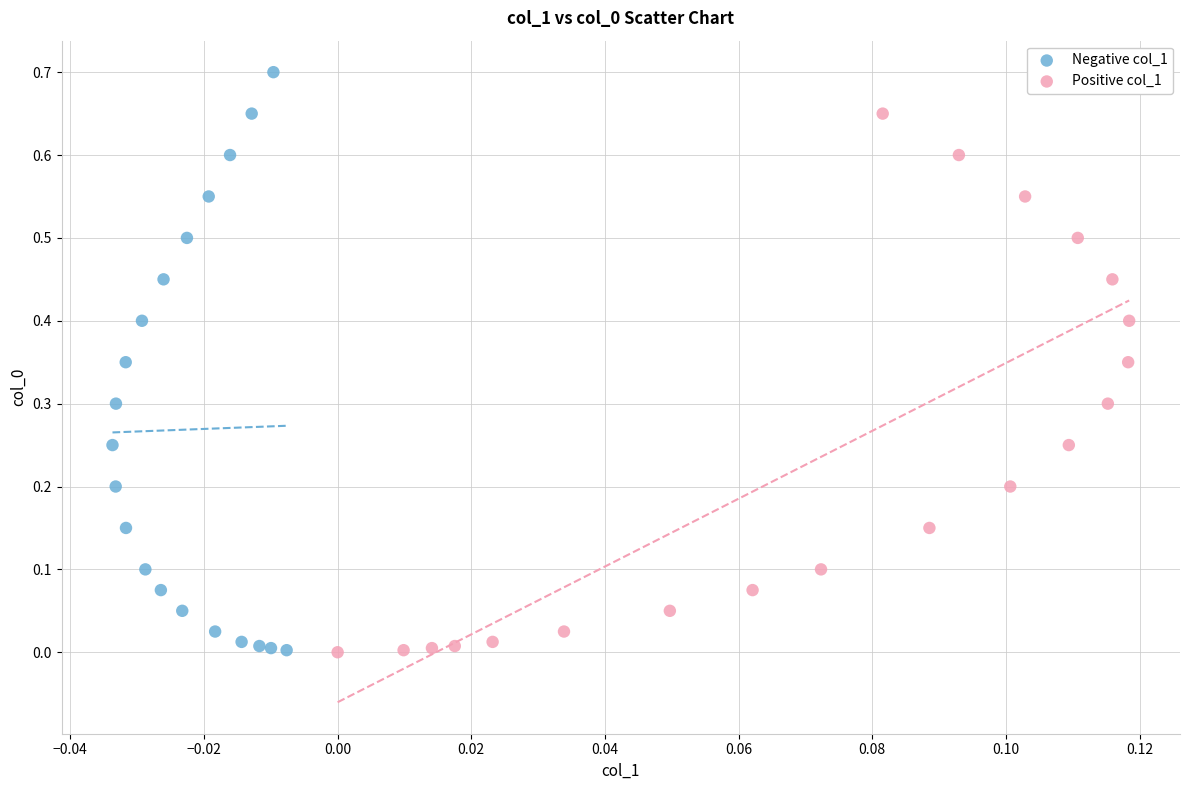

Which series has the largest Y range (max minus min)?

Negative col_1